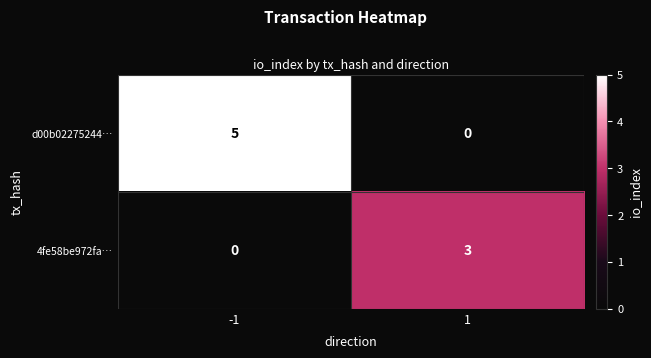

The d00b02275244… series shows 0 at 1. True or false?

True